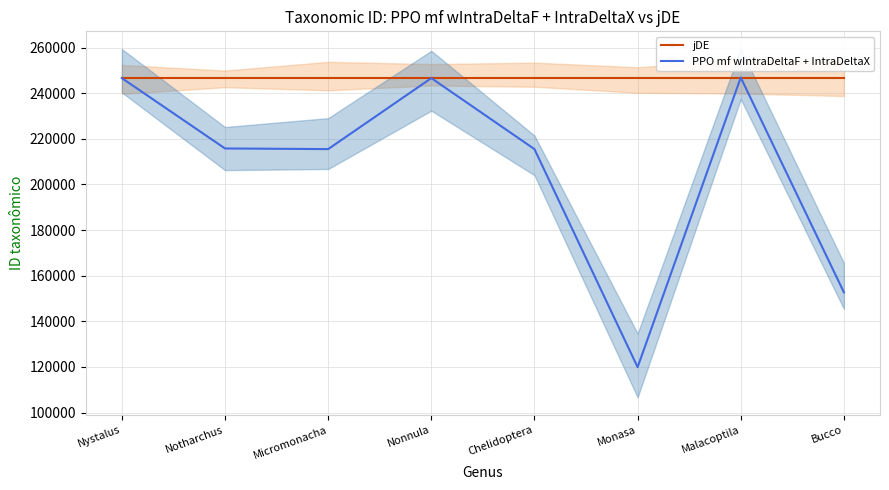

Reading right to left, what are all the values shown in this chart?

jDE: Bucco=246618	Malacoptila=246618	Monasa=246618	Chelidoptera=246618	Nonnula=246618	Micromonacha=246618	Notharchus=246618	Nystalus=246618
PPO mf wIntraDeltaF + IntraDeltaX: Bucco=152731	Malacoptila=246883	Monasa=119912	Chelidoptera=215498	Nonnula=246625	Micromonacha=215504	Notharchus=215789	Nystalus=246623